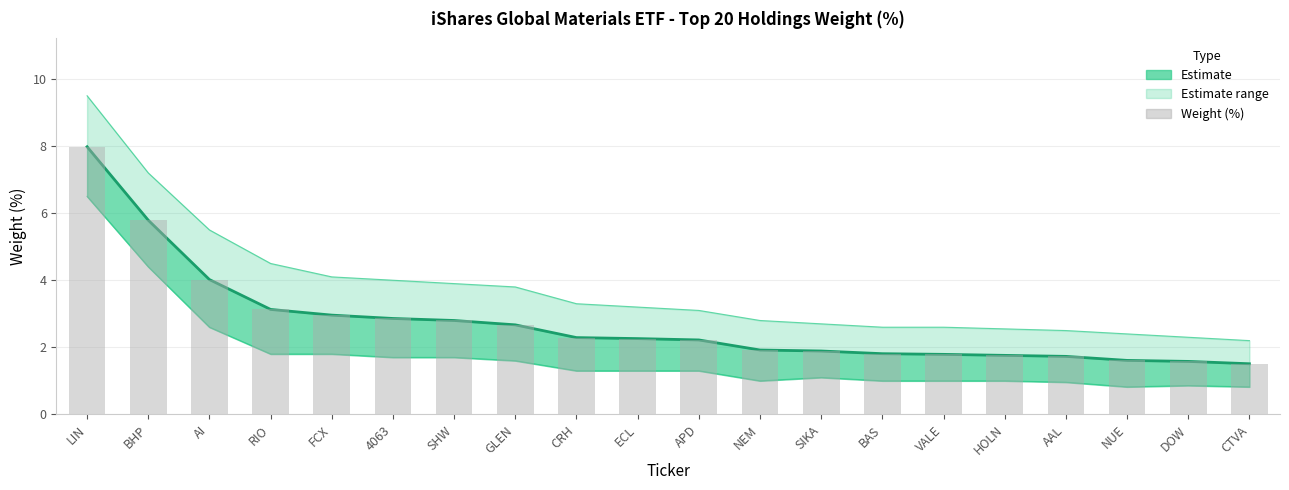

How many values in the Lower bound series exceed 1?

12